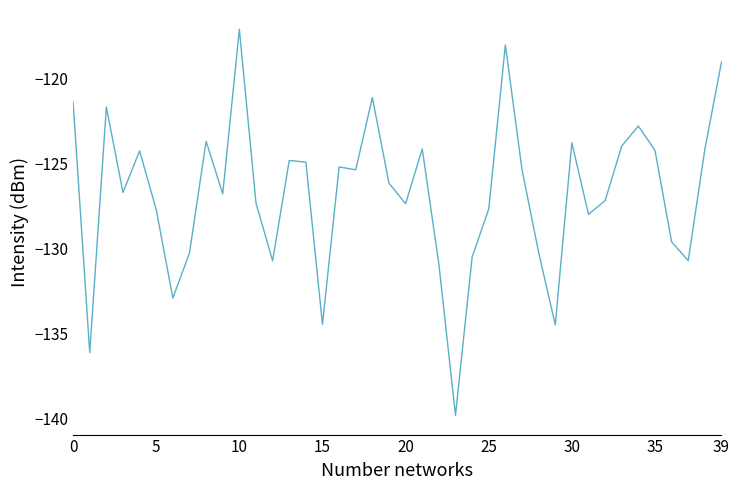

What is the maximum value shown in the chart?

-117.1